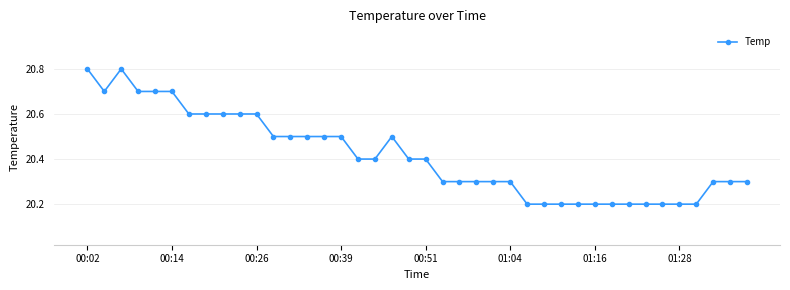

What is the value of the 37th point from the left?

20.2